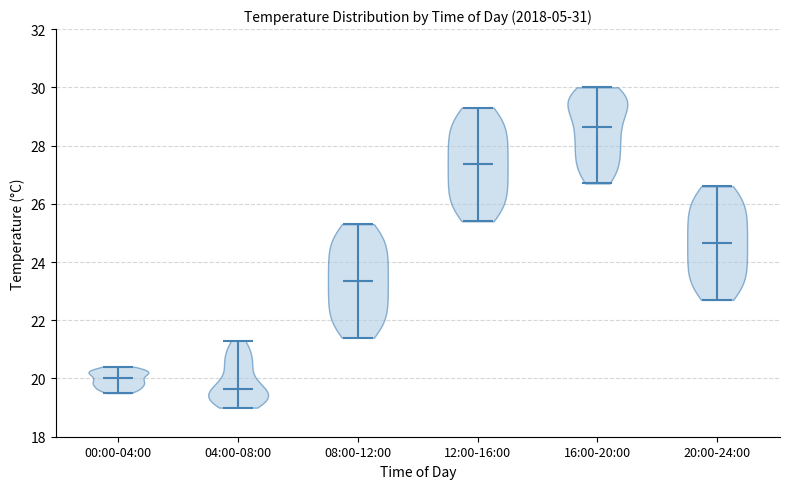

Reading left to right, read every violin against the y-axis: where its median line is, and the lowest and highest points it reaches. The values are not printed on the chart, so give them approximately, as read against the axis.

00:00-04:00: median line 20.0, lowest point 19.6, highest point 20.4
04:00-08:00: median line 19.6, lowest point 19.0, highest point 21.4
08:00-12:00: median line 23.4, lowest point 21.4, highest point 25.4
12:00-16:00: median line 27.4, lowest point 25.4, highest point 29.4
16:00-20:00: median line 28.6, lowest point 26.8, highest point 30.0
20:00-24:00: median line 24.6, lowest point 22.8, highest point 26.6